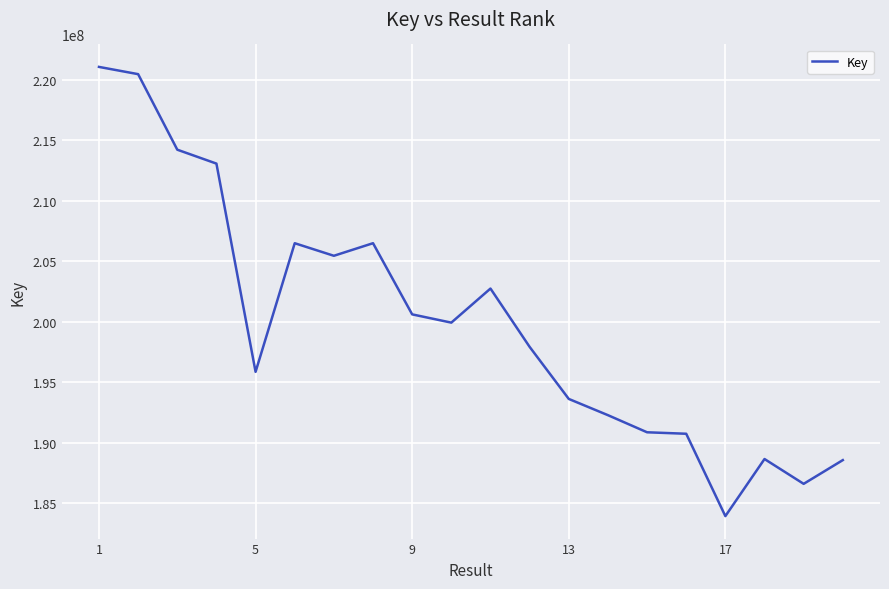

What is the smallest value displayed?

183939260